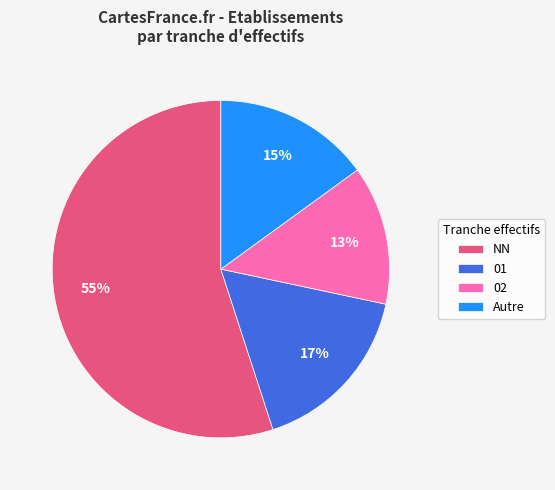

What is the smallest slice in the pie chart?

02